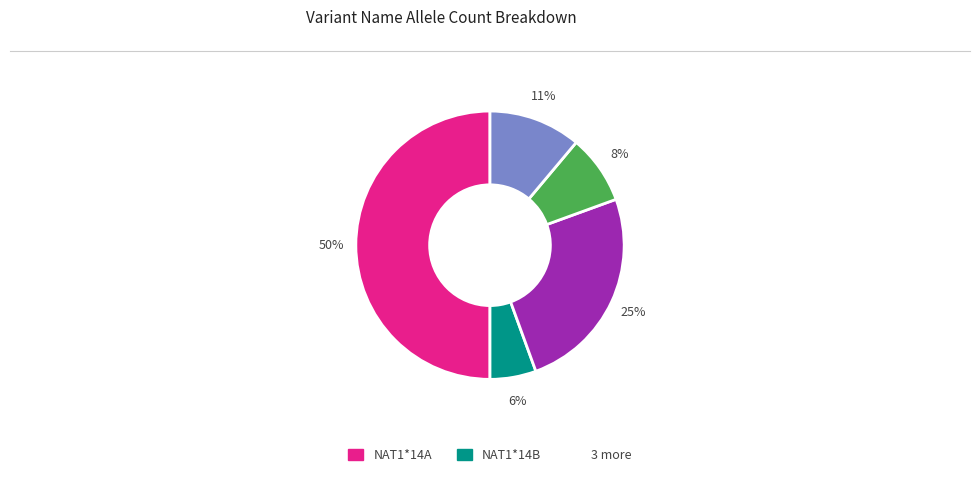

To the nearest percent, what is the difference between the largest and smallest slice percentages?

44%